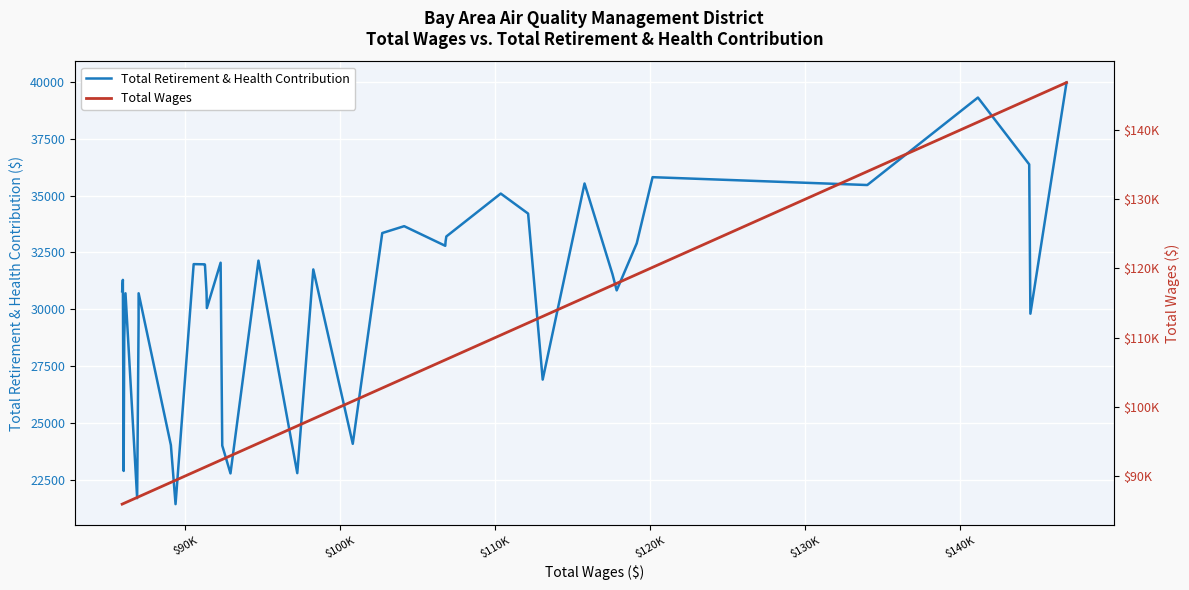

What is the sum of all Total Retirement & Health Contribution values?

1227849